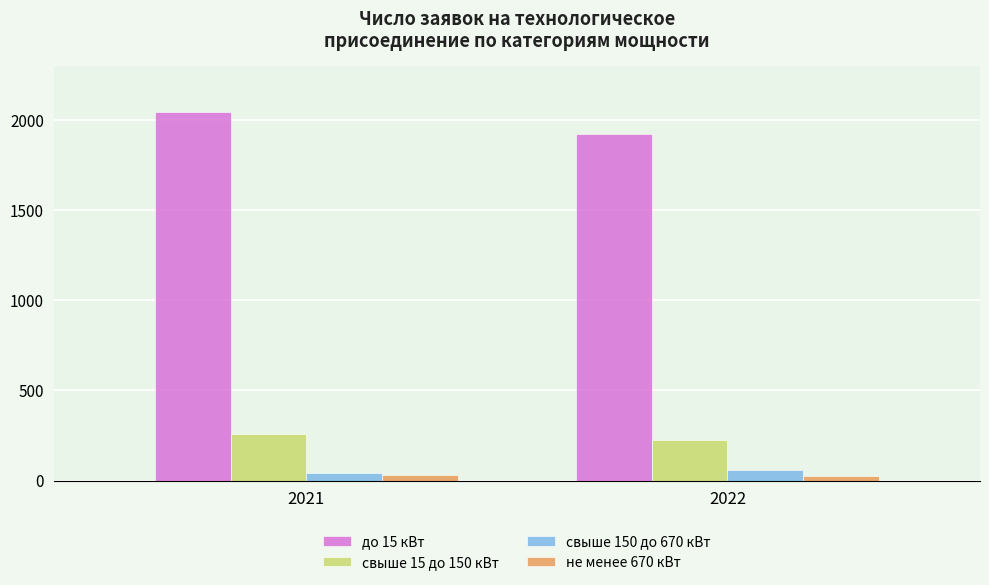

What is the greatest value displayed?

2047